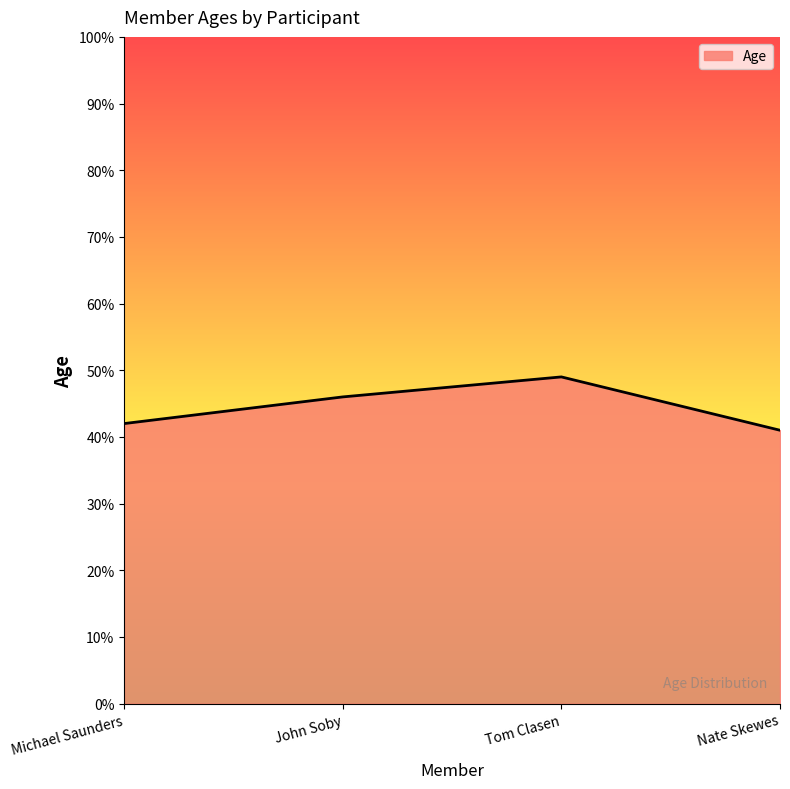

True or false: there are more than 0 points higher than both neighbors.

True